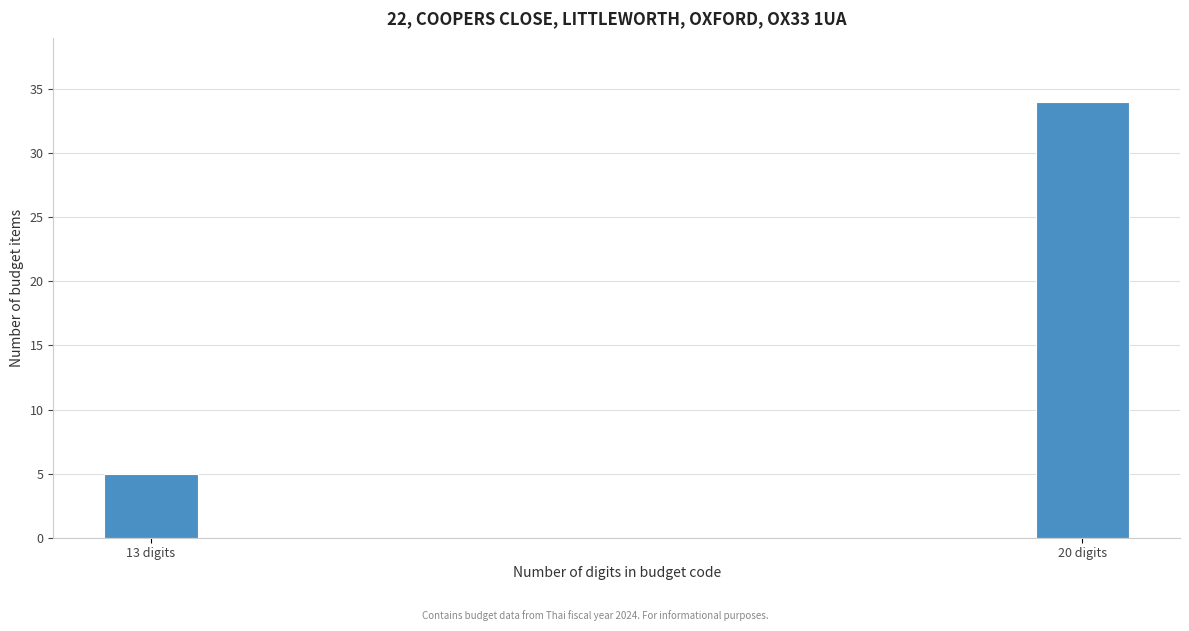

Reading right to left, extract all data points from this chart.

20 digits=34	13 digits=5